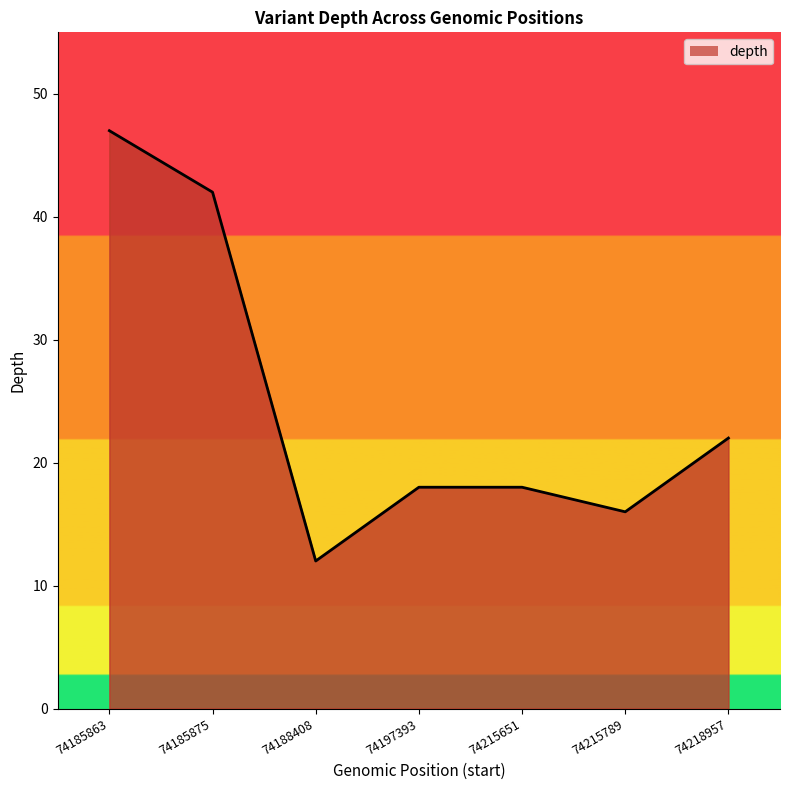

What is the difference between the maximum and minimum values?

35